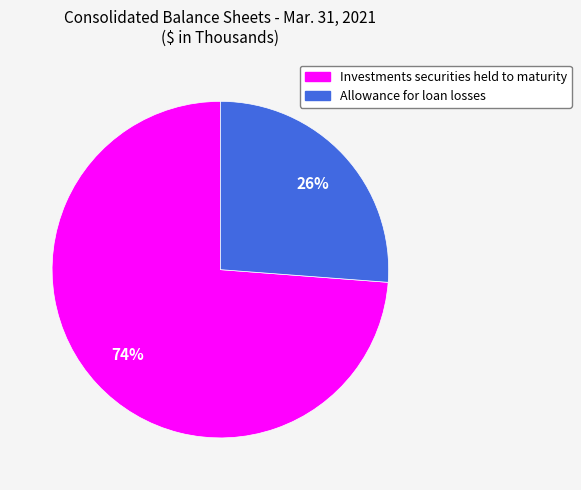

Do Investments securities held to maturity and Allowance for loan losses together represent more than half of the pie?

Yes